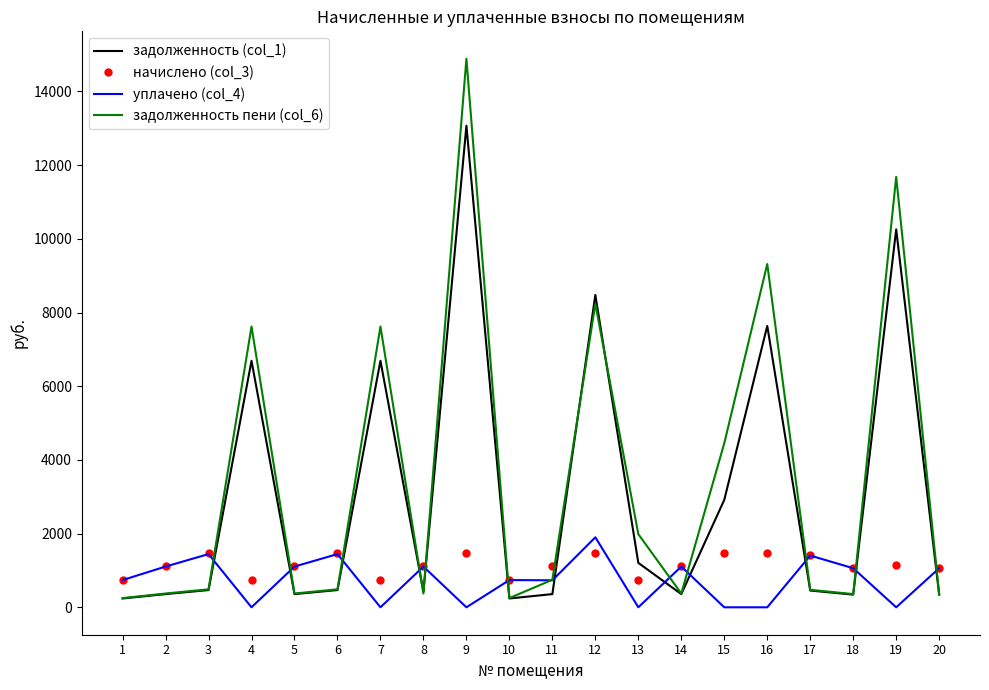

Is it true that задолженность (col_1) equals 358.1 at 11?

True